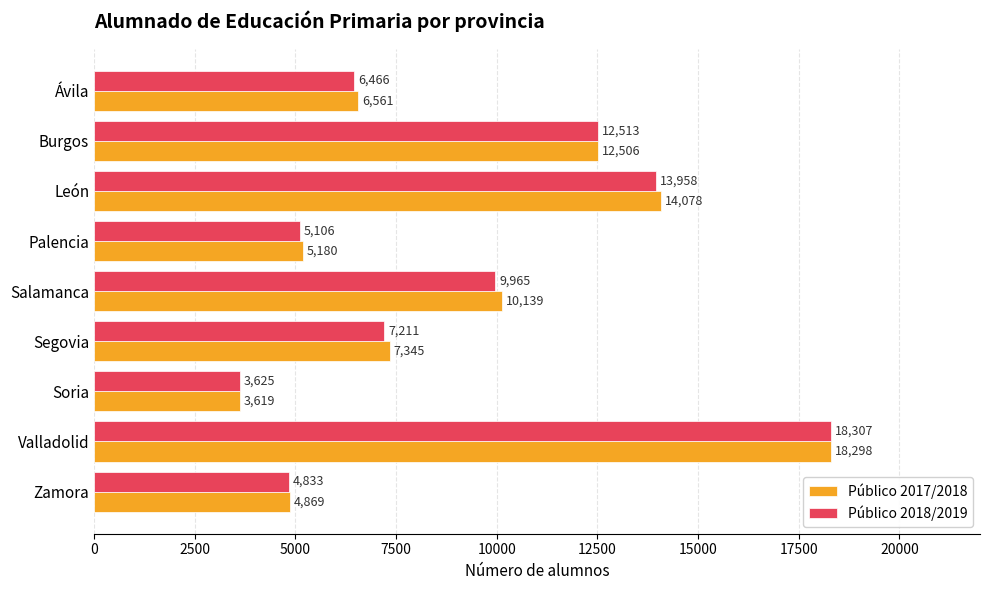

List the series in order of their overall mean, lowest first.

Público 2018/2019, Público 2017/2018